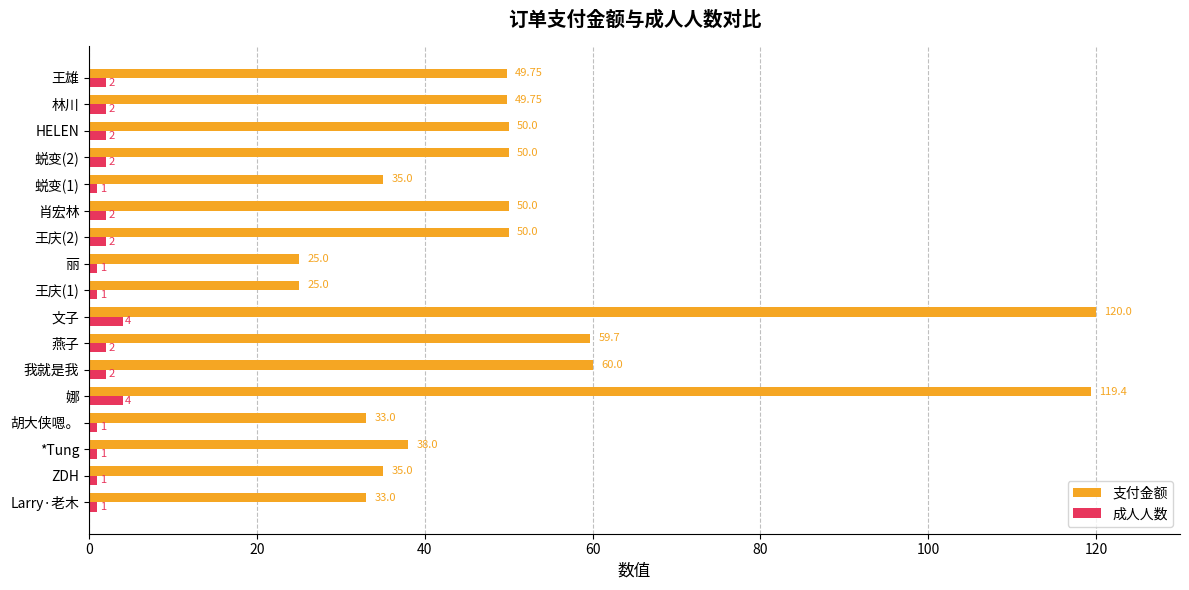

What is the lowest value of the 支付金额 series?

25.0